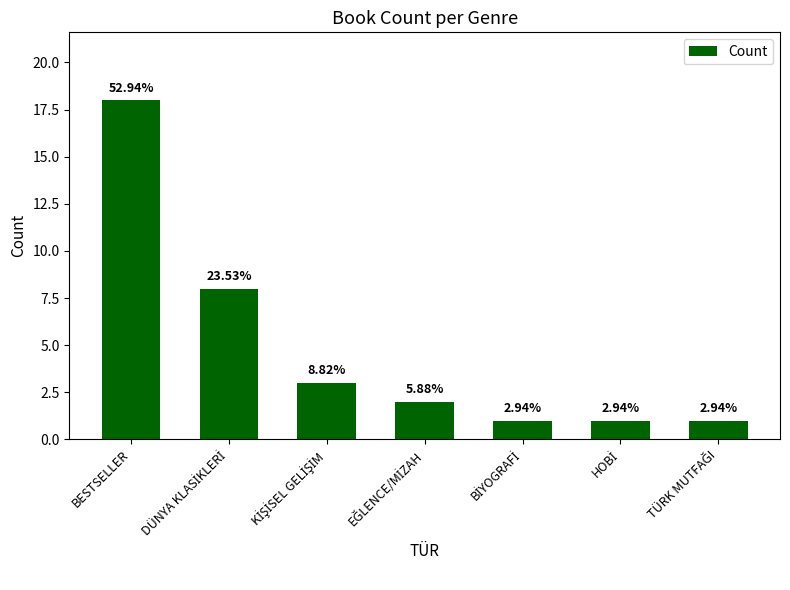

Reading left to right, transcribe all the data shown in this chart.

18	8	3	2	1	1	1